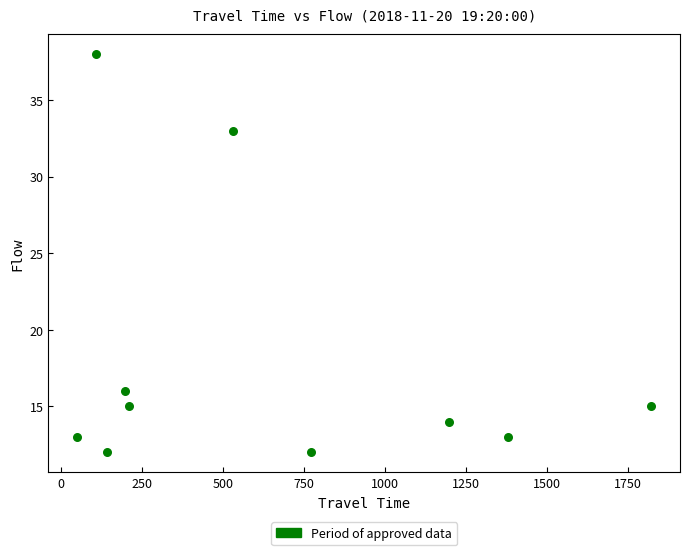

What is the range of Y values (max minus min)?

26